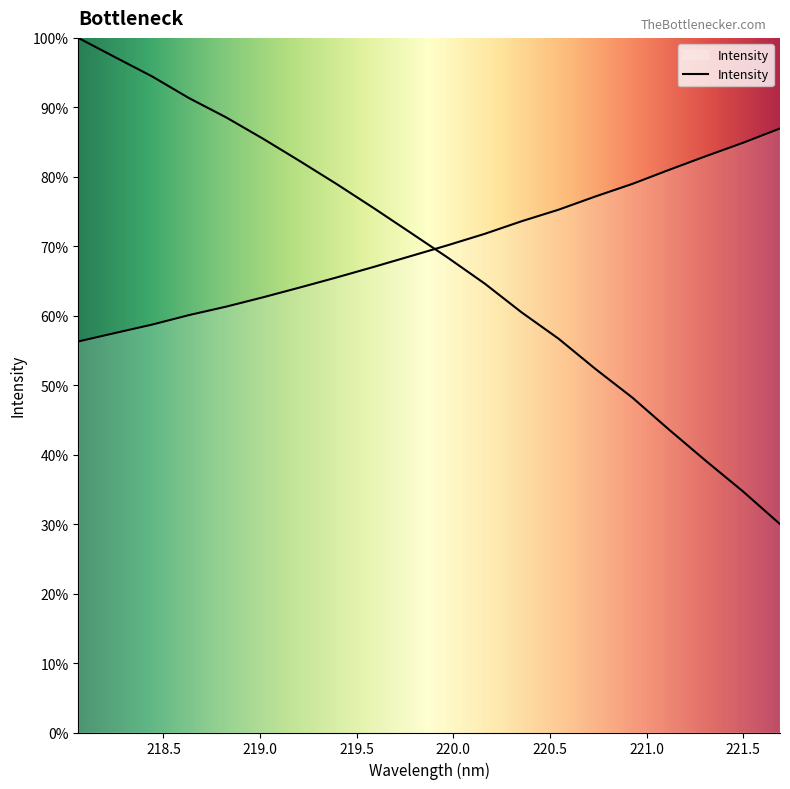

List the labels in order of value, smallest first.

218.0596, 218.2508, 218.442, 218.6332, 218.8244, 219.0156, 219.2067, 219.3979, 219.589, 219.7801, 219.9712, 220.1623, 220.3533, 220.5444, 220.7354, 220.9264, 221.1174, 221.3083, 221.4993, 221.6902